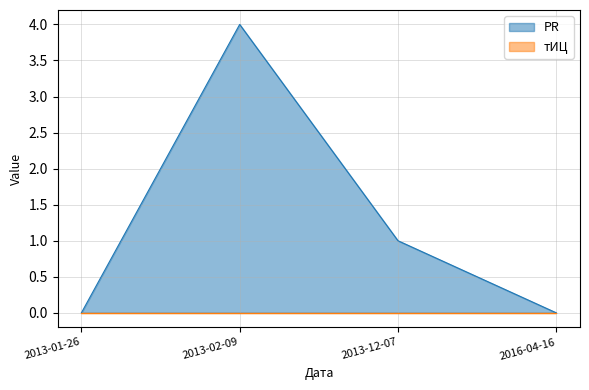

What is the difference between the second highest and minimum values?

1